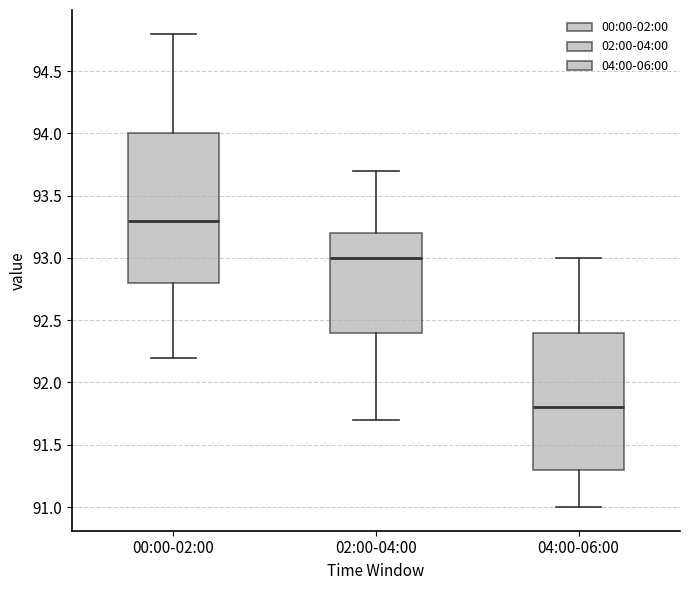

Comparing the boxes themselves (not the whiskers), which one is the tallest?

00:00-02:00